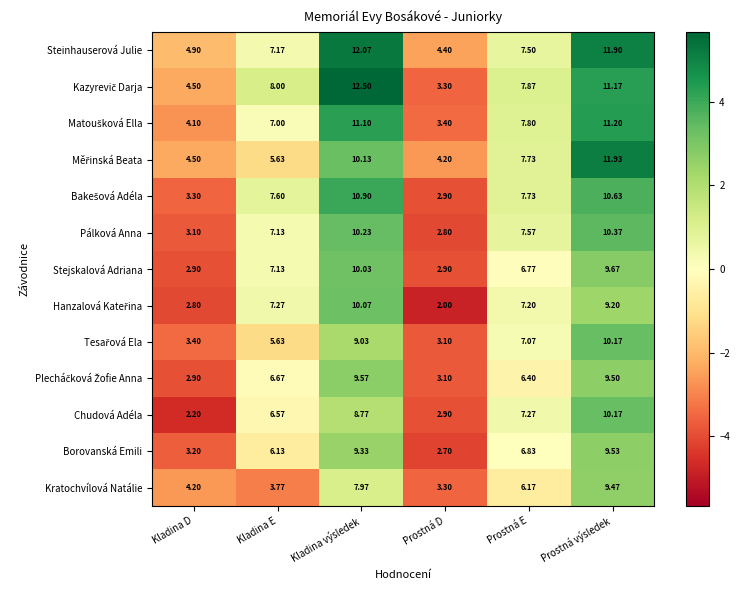

Which category has the highest value across all series?

Kladina výsledek